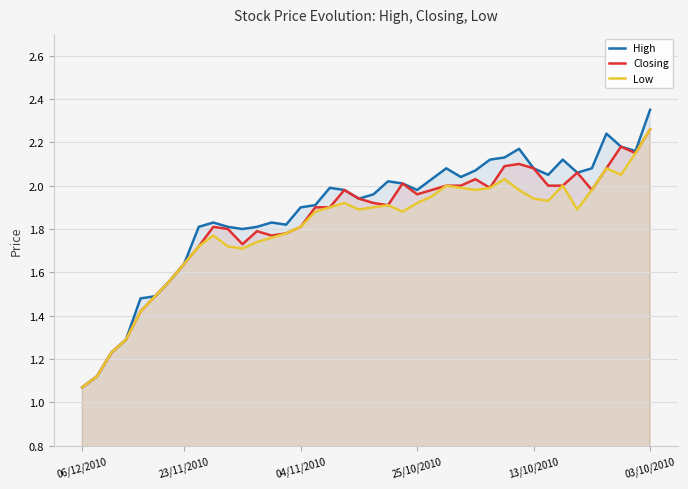

At which category is the sum across all series the highest?

03/10/2010